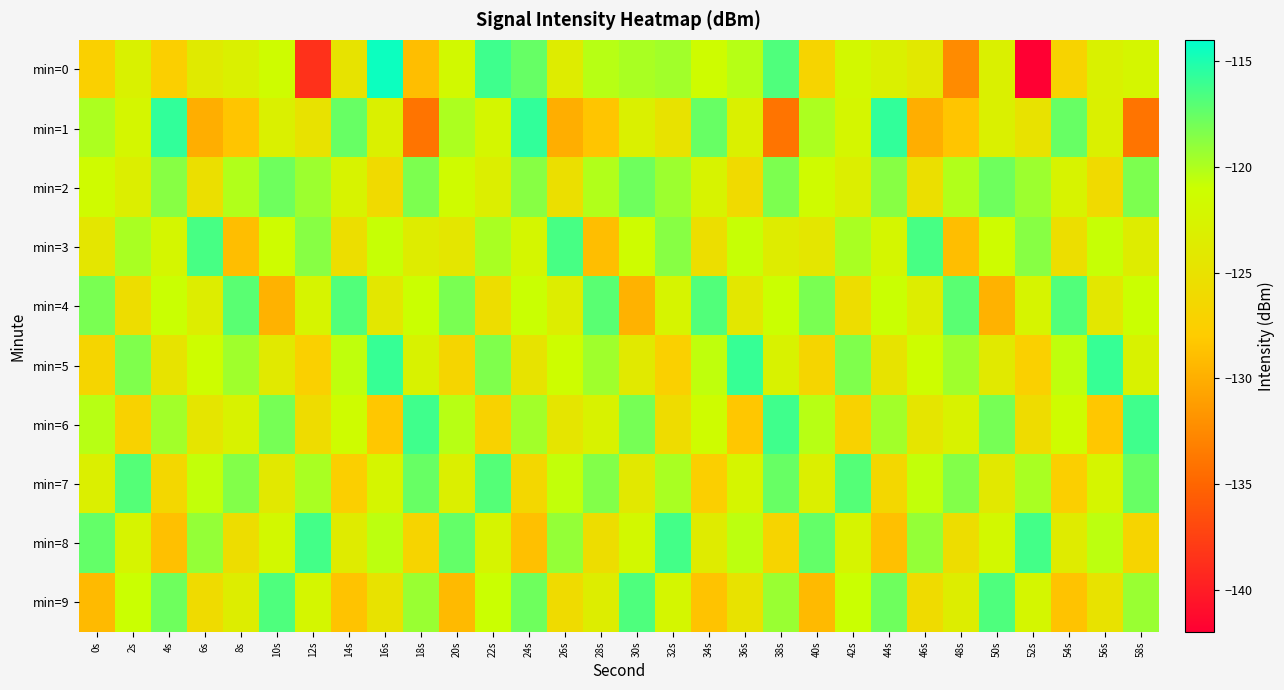

Which series has the widest spread of values?

min=0